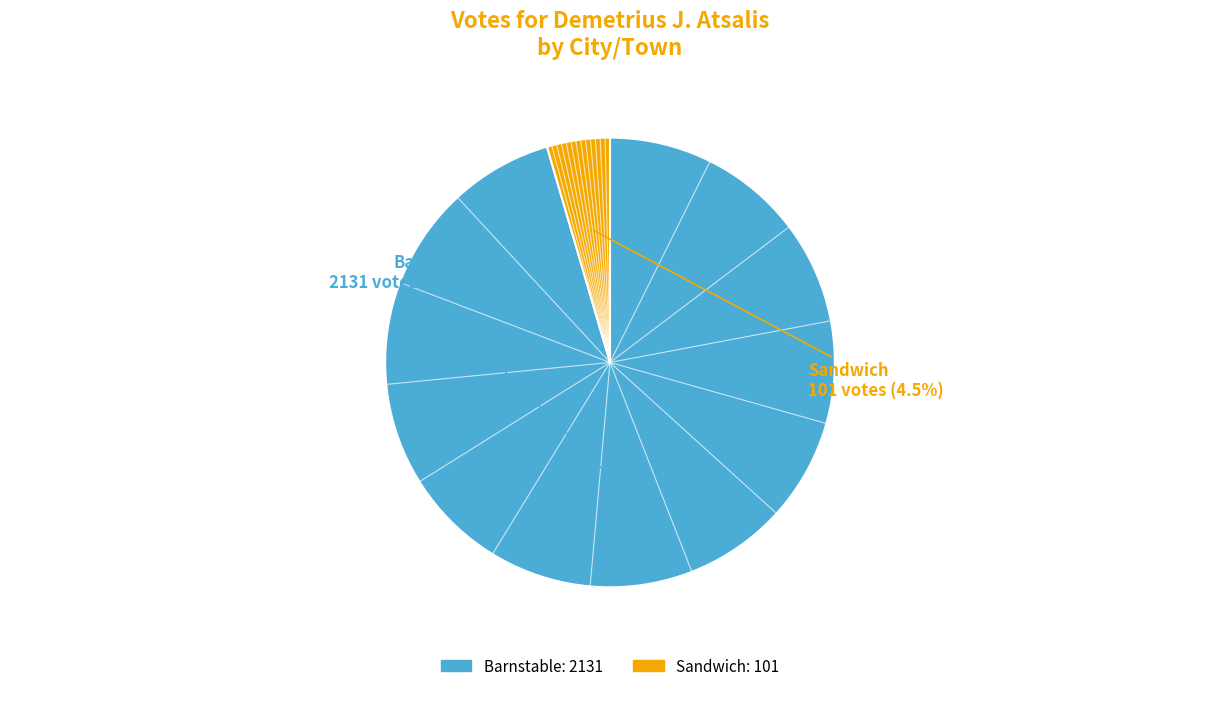

Is there a majority slice in this chart?

Yes